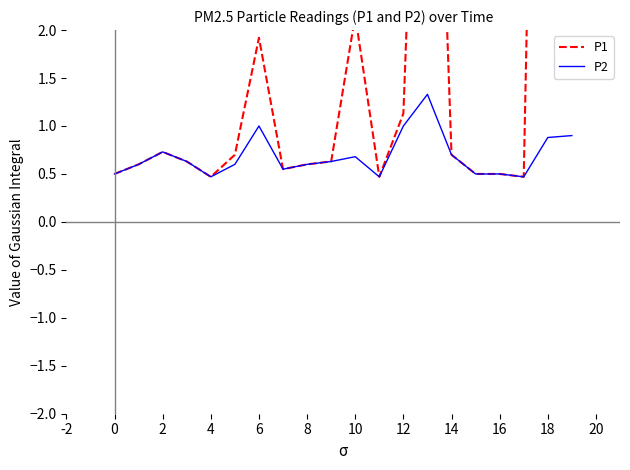

True or false: P2 has a value of 0.6 at 8.

True